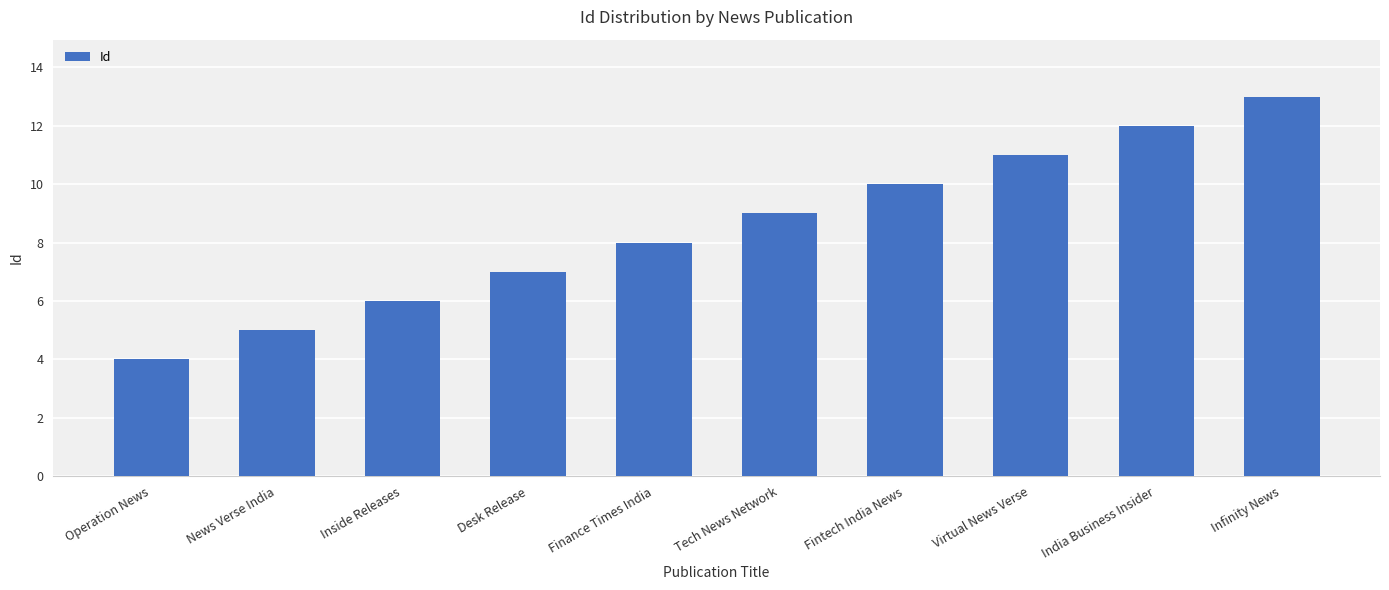

How many distinct data groups are displayed?

1